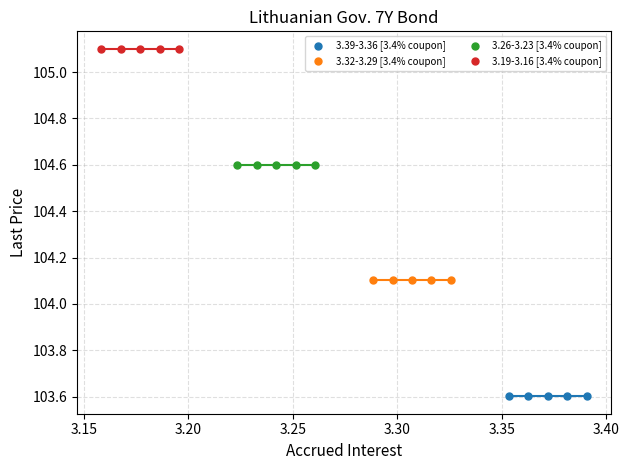

Which series contains the highest Y value?

3.19-3.16 [3.4% coupon]